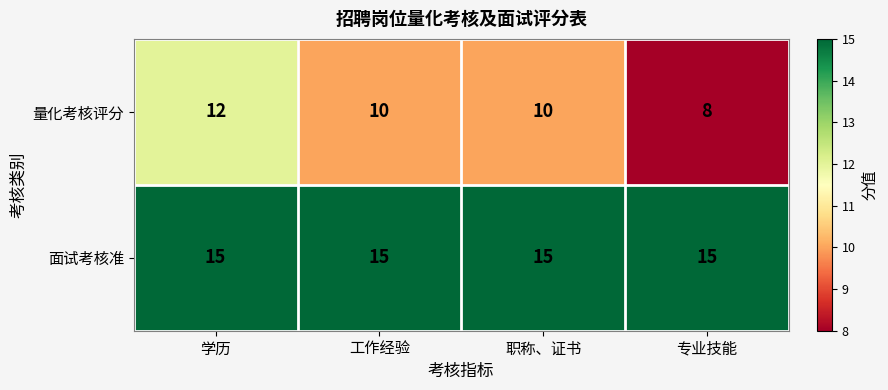

What is the sum of all 量化考核评分 values?

40